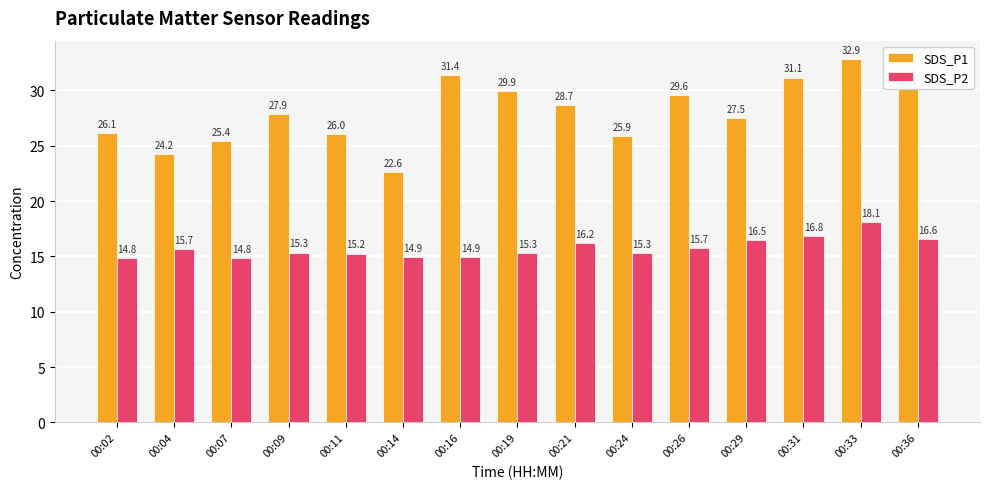

Which series has the largest total across all categories?

SDS_P1